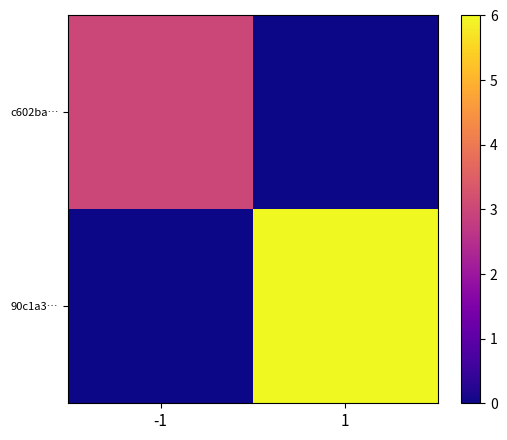

Rank the series at -1 from highest to lowest value.

c602ba…, 90c1a3…